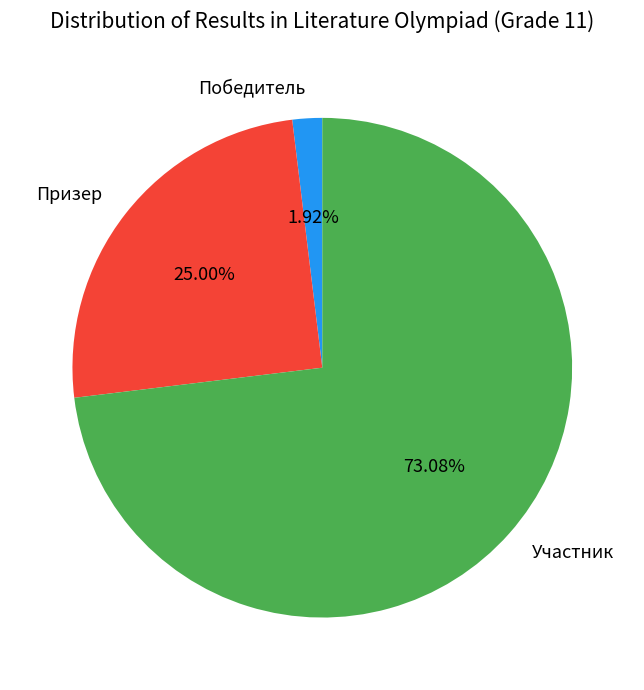

Which category accounts for the majority?

Участник